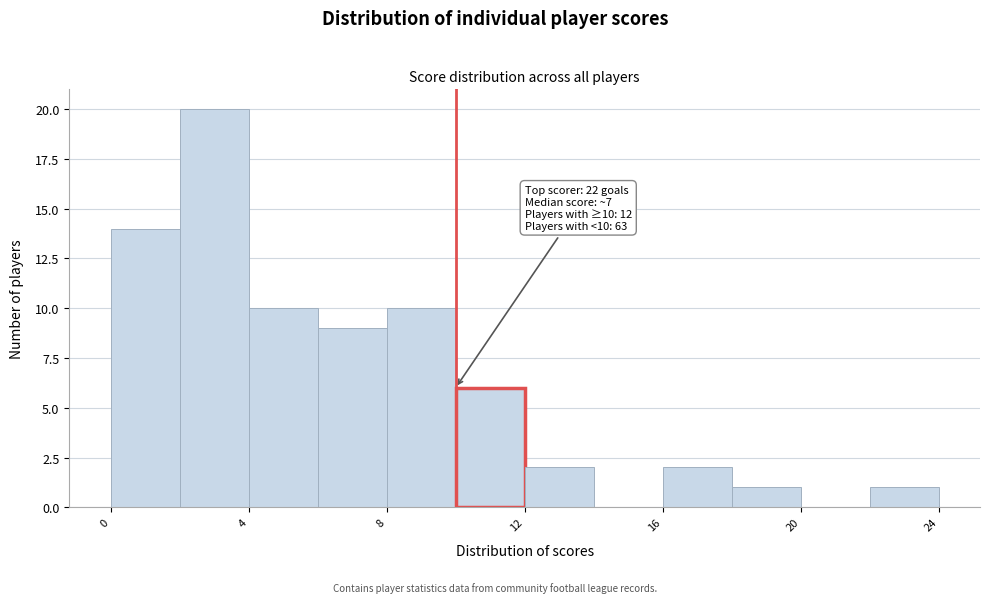

Which range on the x-axis has the tallest bar?

2 to 4